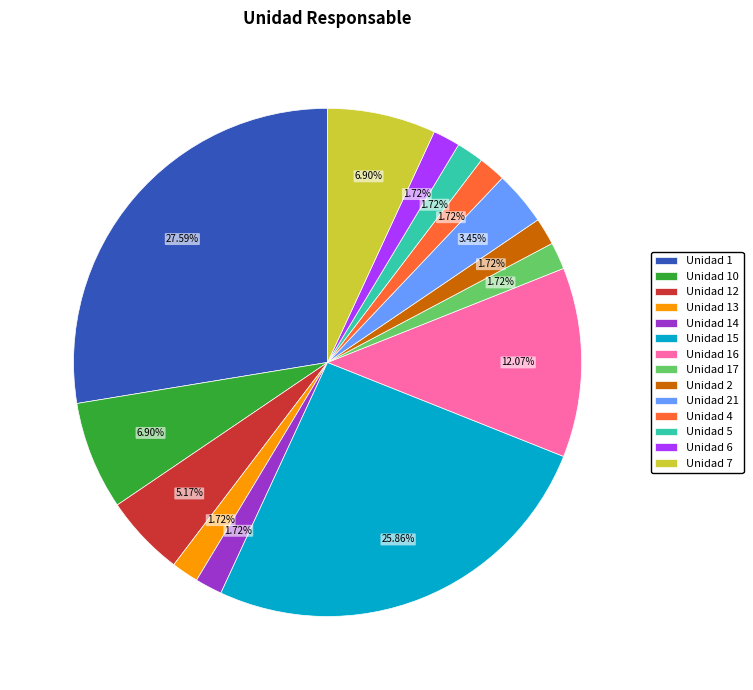

Does any single category account for the majority?

No